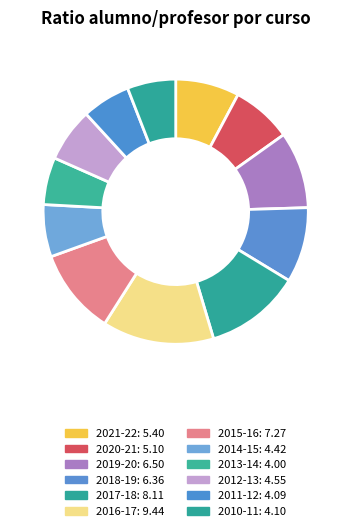

Rank the categories by value from lowest to highest.

2013-14, 2011-12, 2010-11, 2014-15, 2012-13, 2020-21, 2021-22, 2018-19, 2019-20, 2015-16, 2017-18, 2016-17